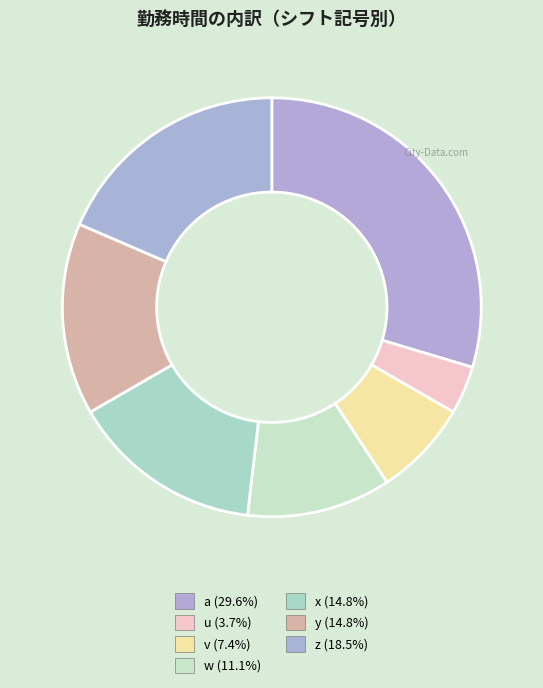

What percentage is the u slice, to the nearest percent?

4%